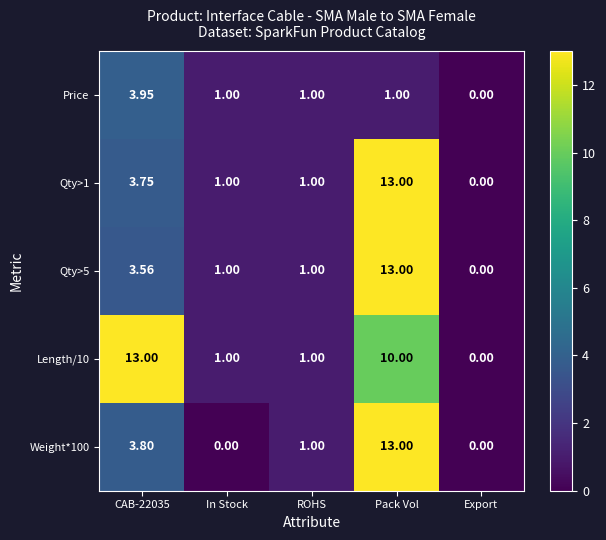

At which label is Length/10 closest to 6?

Pack Vol